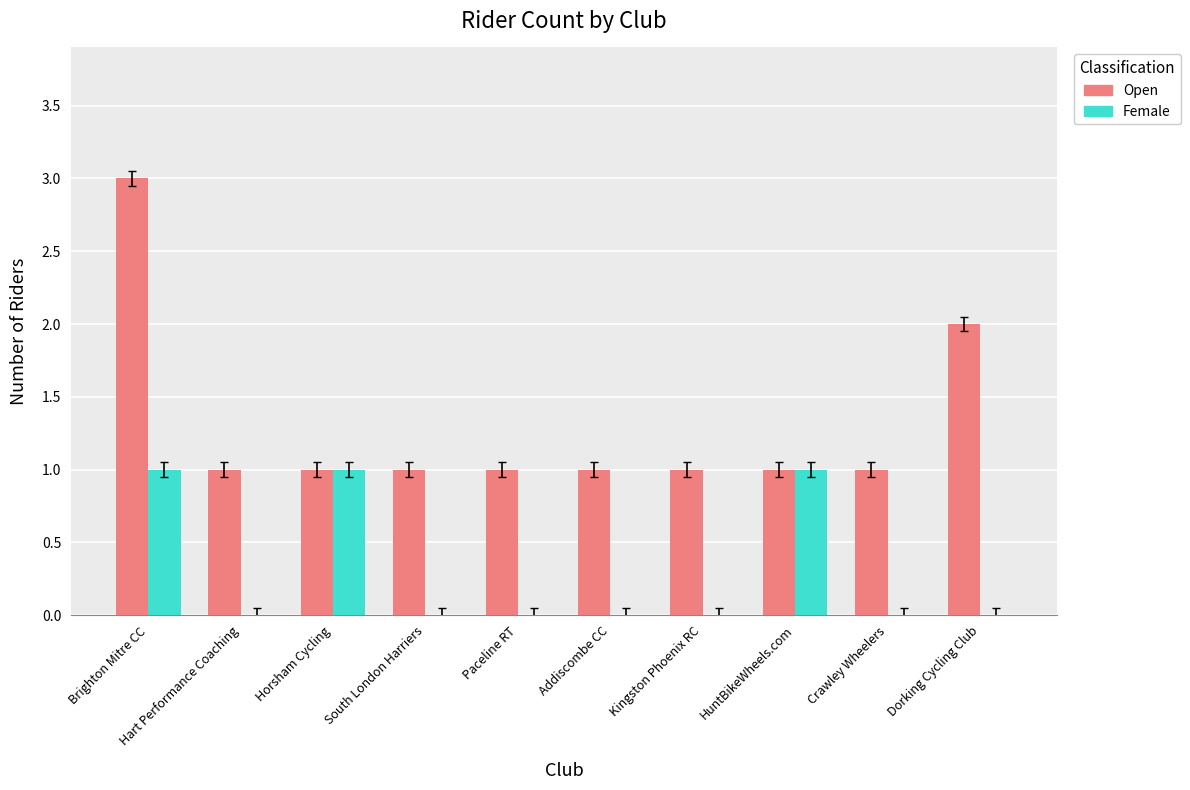

What is the maximum value shown in the chart?

3